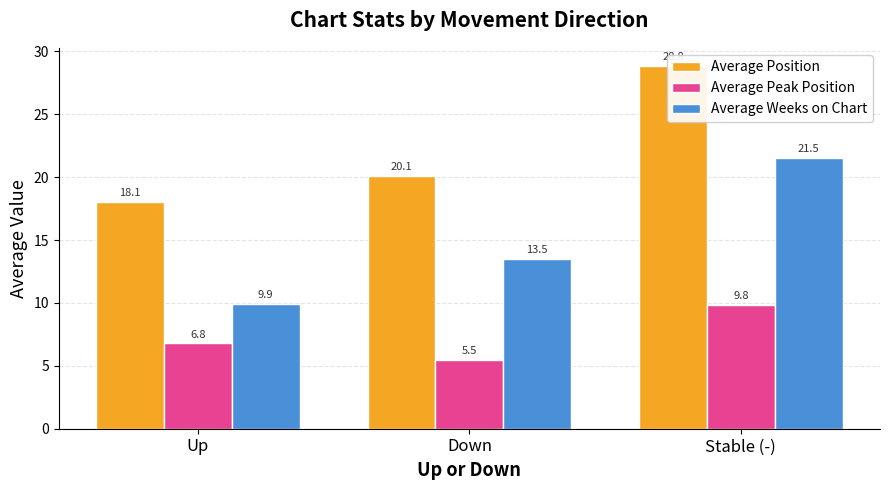

Rank the series at Stable (-) from highest to lowest value.

Average Position, Average Weeks on Chart, Average Peak Position